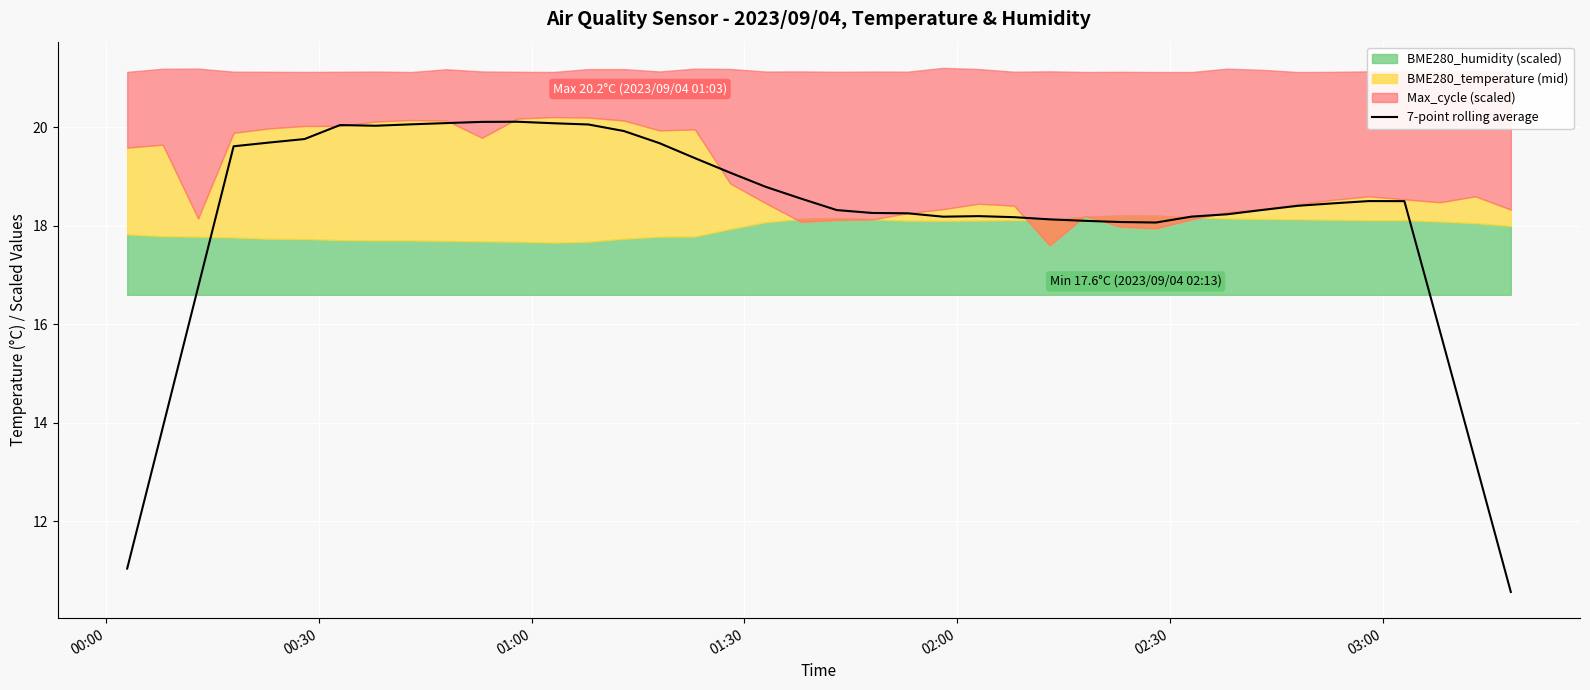

How many points are lower than both their immediate neighbors (excluding endpoints)?

3